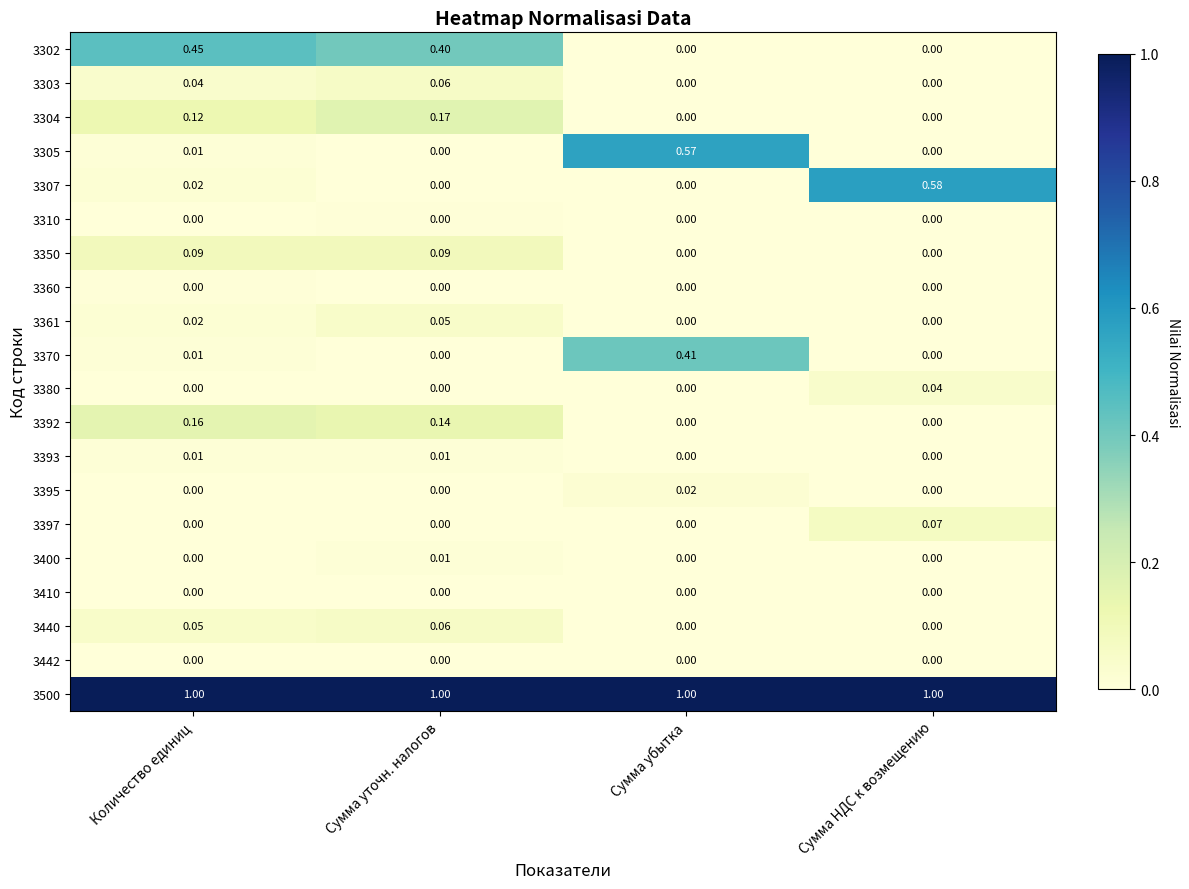

Between Сумма убытка and Количество единиц, which is larger?

Количество единиц